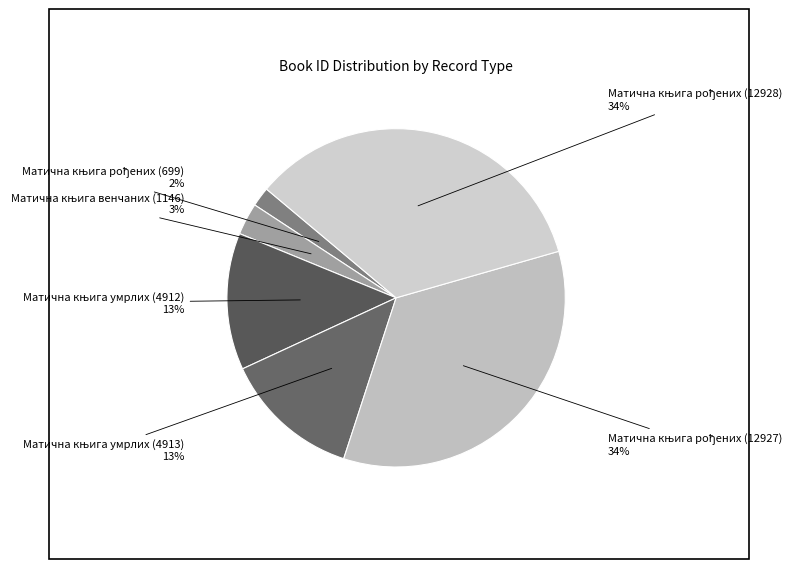

How many slices are in this pie chart?

6